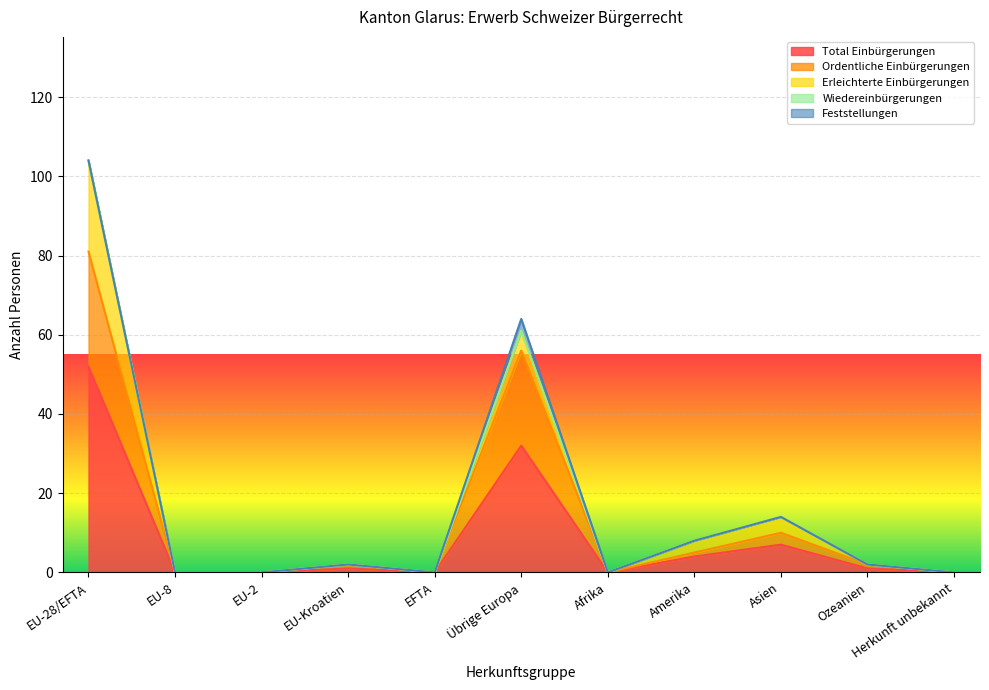

Does the chart display data point markers on the line(s)?

No